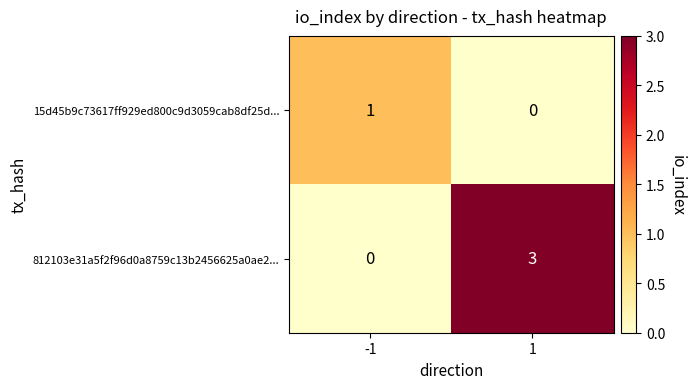

The value of 812103e31a5f2f96d0a8759c13b2456625a0ae2... at 1 is 2. True or false?

False